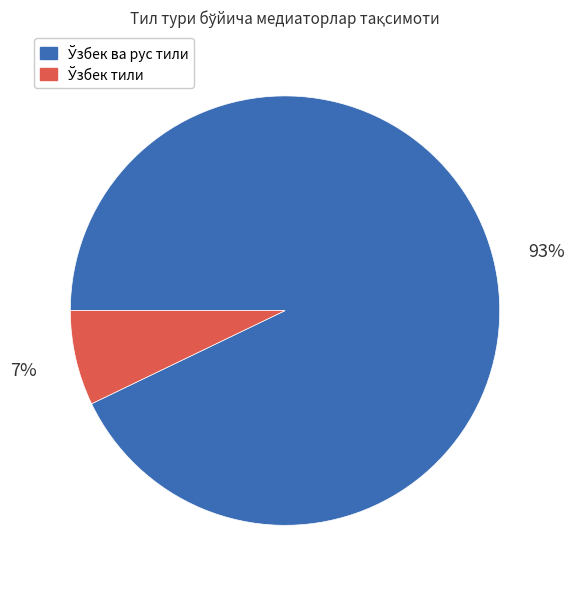

Does any single category account for the majority?

Yes